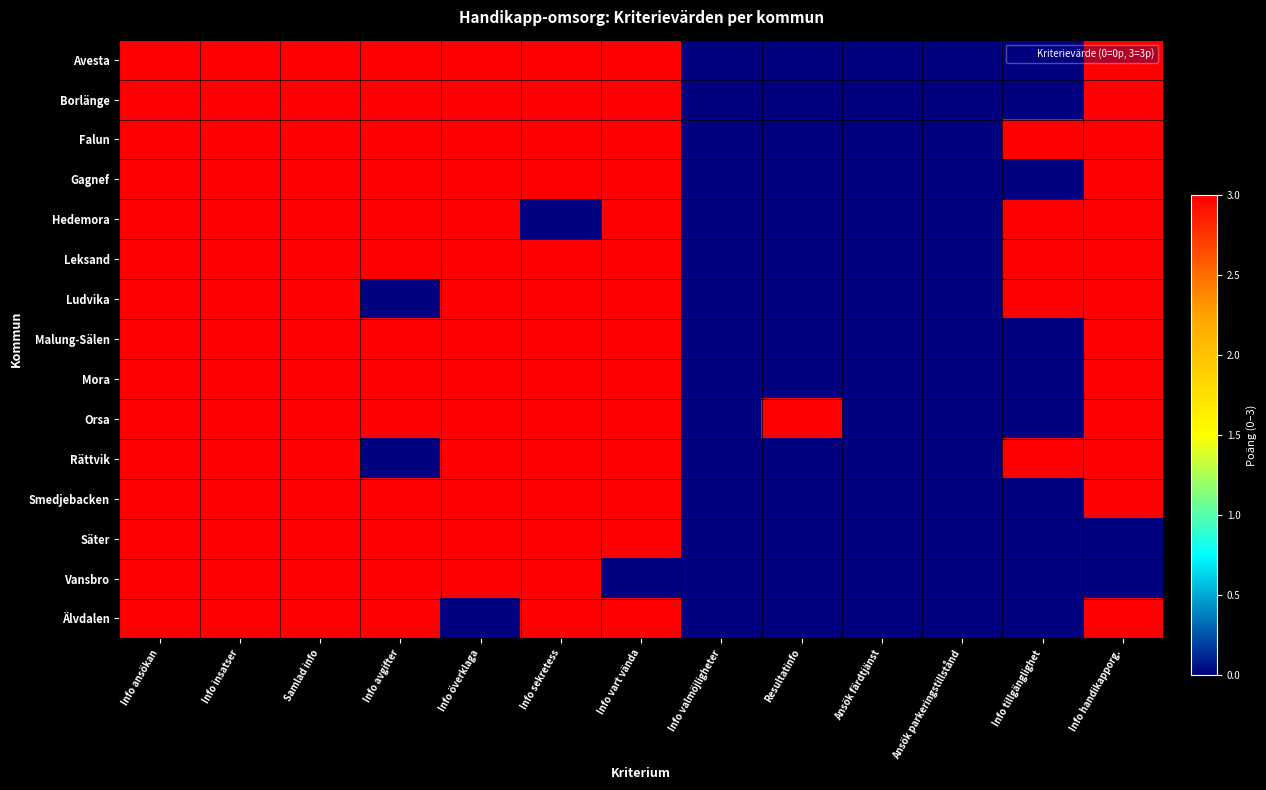

How many data points does each series have?

13